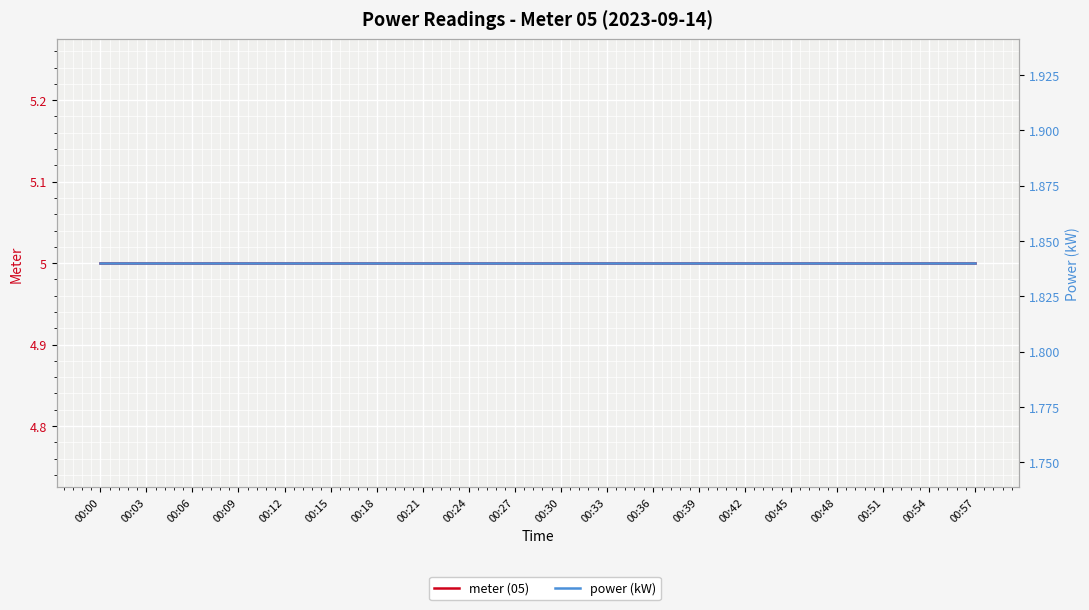

What is the minimum value shown in the chart?

1.8